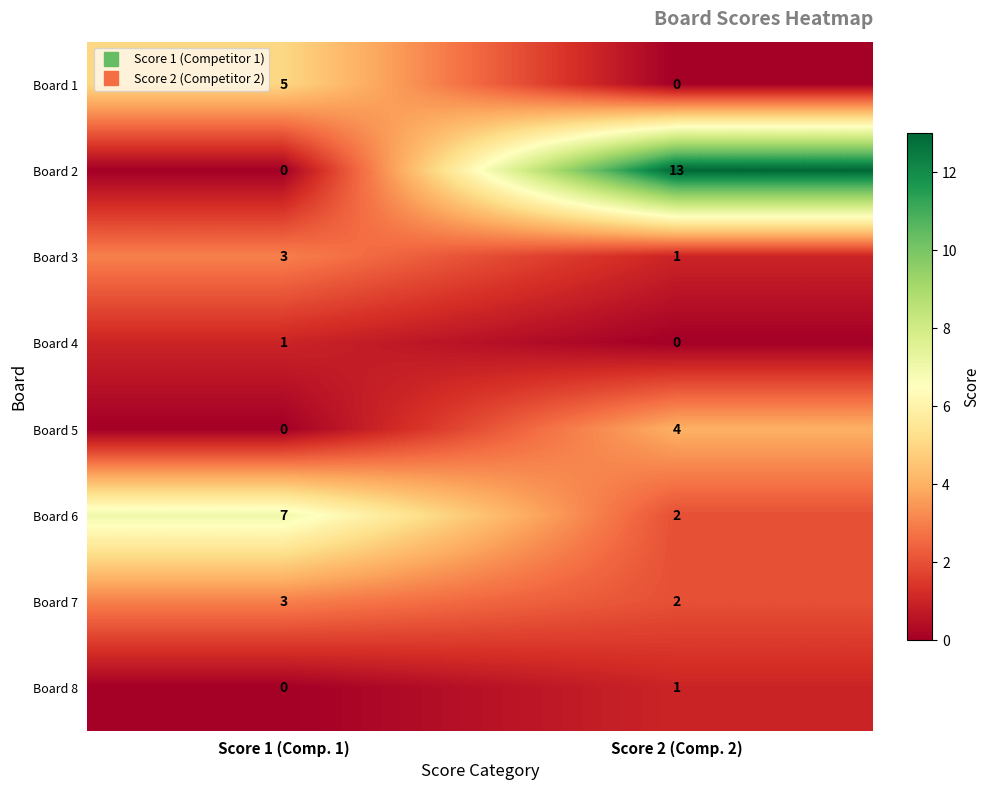

Which series has the largest range (max minus min)?

Board 2